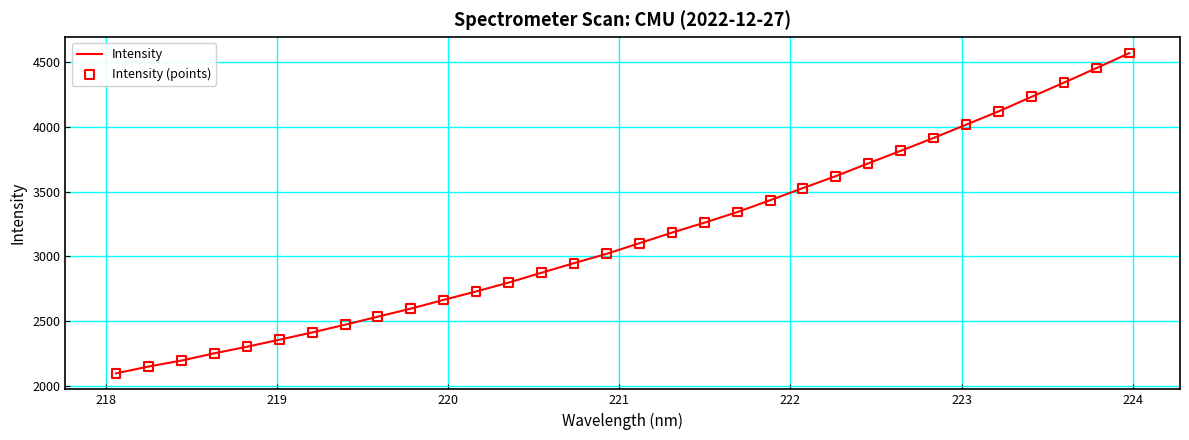

What is the smallest value displayed?

2099.1